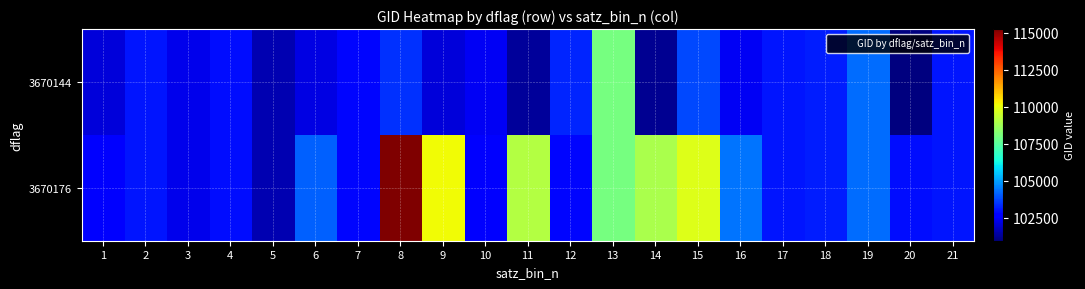

Reading right to left, transcribe all the data shown in this chart.

3670144: 21=103040	20=100930	19=104236	18=103160	17=103040	16=102430	15=103761	14=101181	13=108015	12=103279	11=101304	10=102430	9=102056	8=103397	7=102792	6=102180	5=101552	4=102912	3=102300	2=103032	1=102056
3670176: 21=103040	20=102920	19=104236	18=103160	17=103040	16=104355	15=109780	14=108899	13=108015	12=102792	11=109072	10=102671	9=110127	8=115265	7=102792	6=104112	5=101561	4=102912	3=102300	2=103032	1=102671